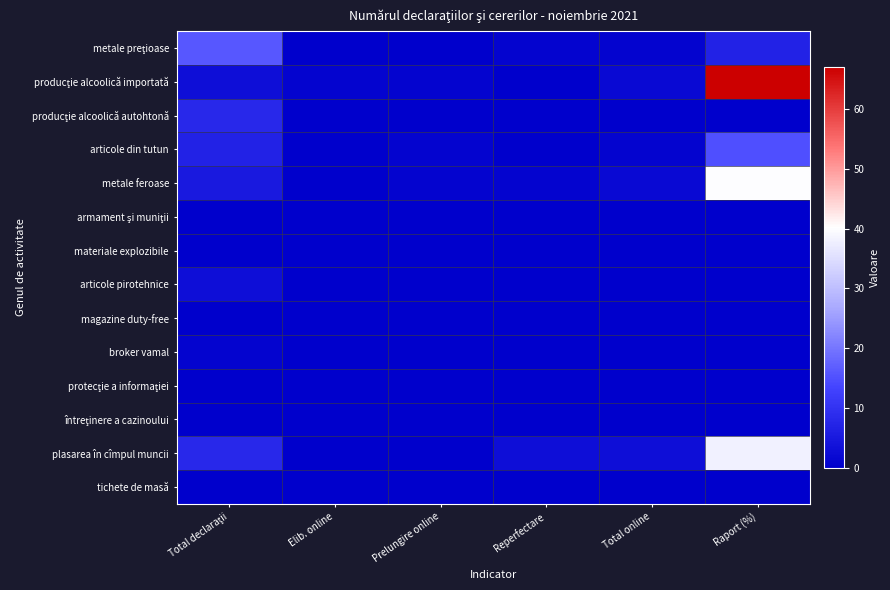

Rank the series by their maximum value, from lowest to highest.

armament şi muniţii, materiale explozibile, magazine duty-free, protecţie a informaţiei, întreţinere a cazinoului, tichete de masă, broker vamal, articole pirotehnice, producţie alcoolică autohtonă, articole din tutun, metale preţioase, plasarea în cîmpul muncii, metale feroase, producţie alcoolică importată